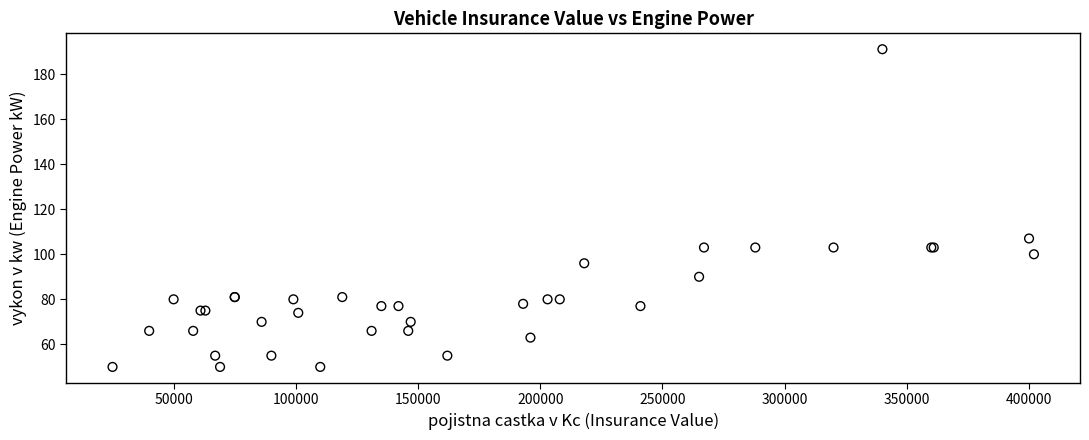

What Y value in the scatter plot is closest to 120?

107